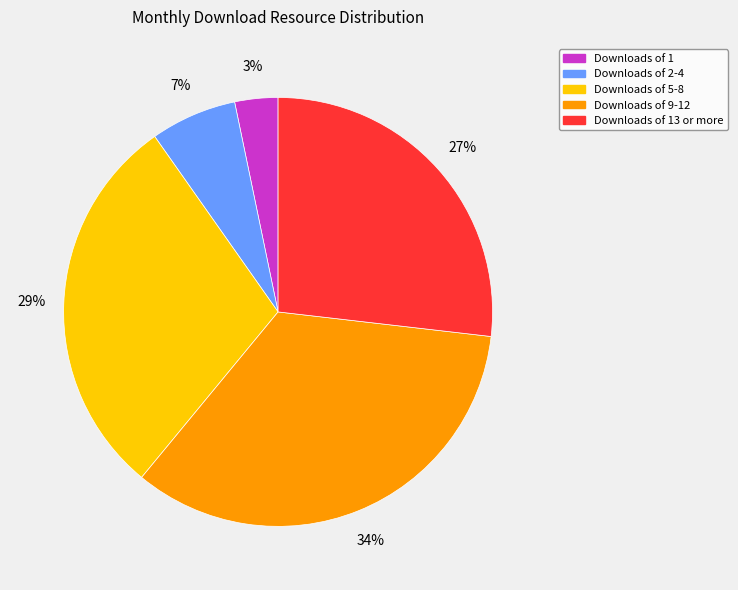

To the nearest percent, what is the average slice percentage?

20%